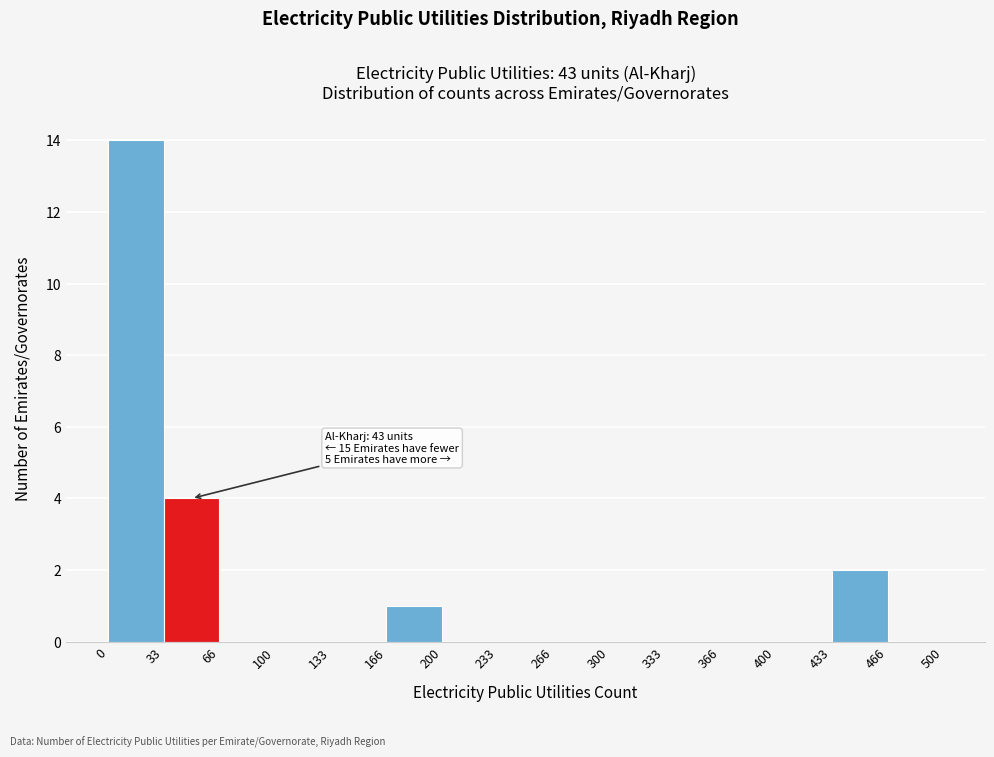

Over which range of the x-axis is the bar tallest?

0 to 33